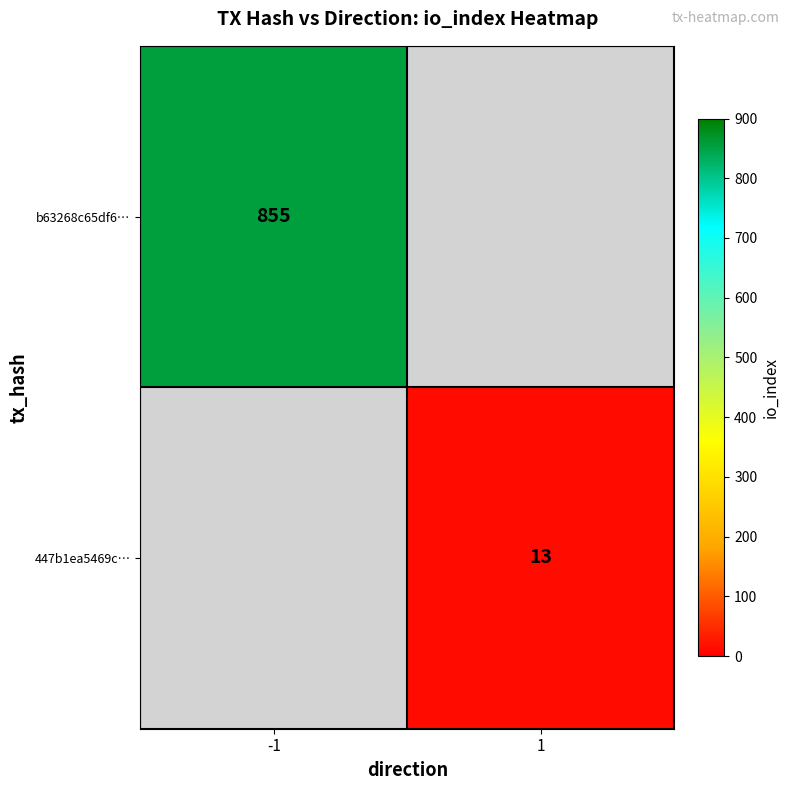

The b63268c65df6… series shows 855 at -1. True or false?

True